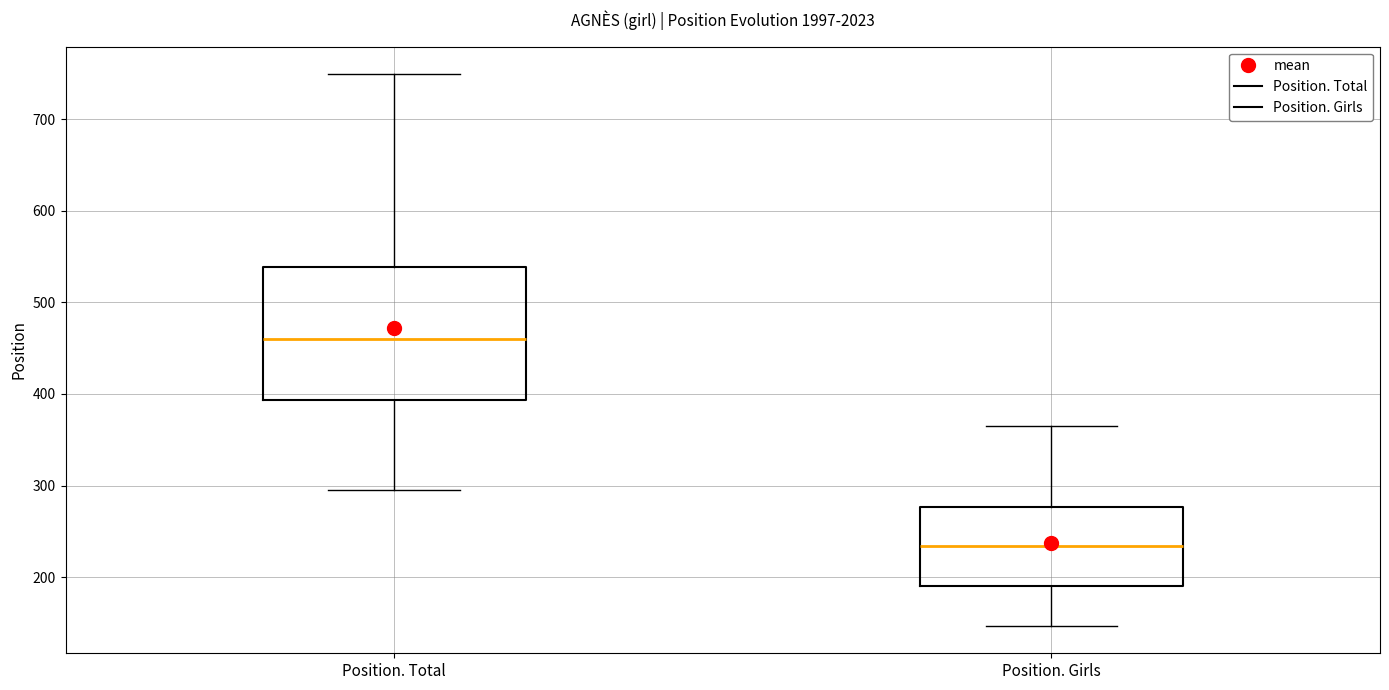

Which box's median line is the lowest?

Position. Girls